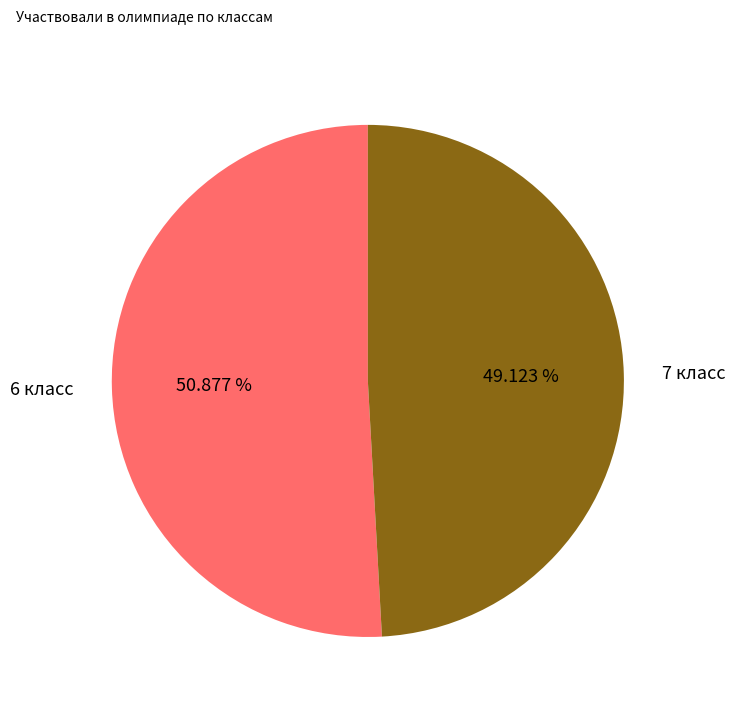

Which has a higher value, 7 класс or 6 класс?

6 класс